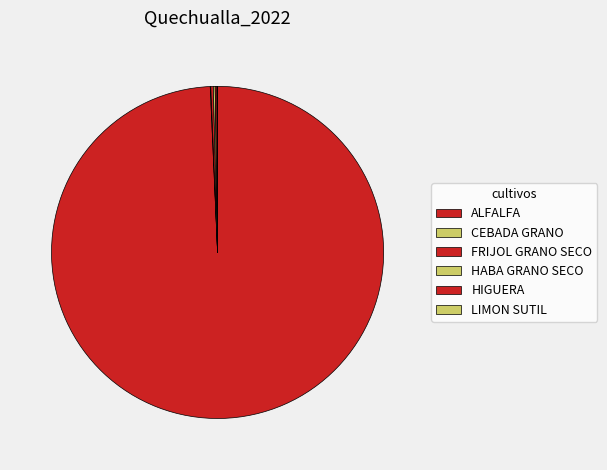

Is CEBADA GRANO the majority of the pie?

No